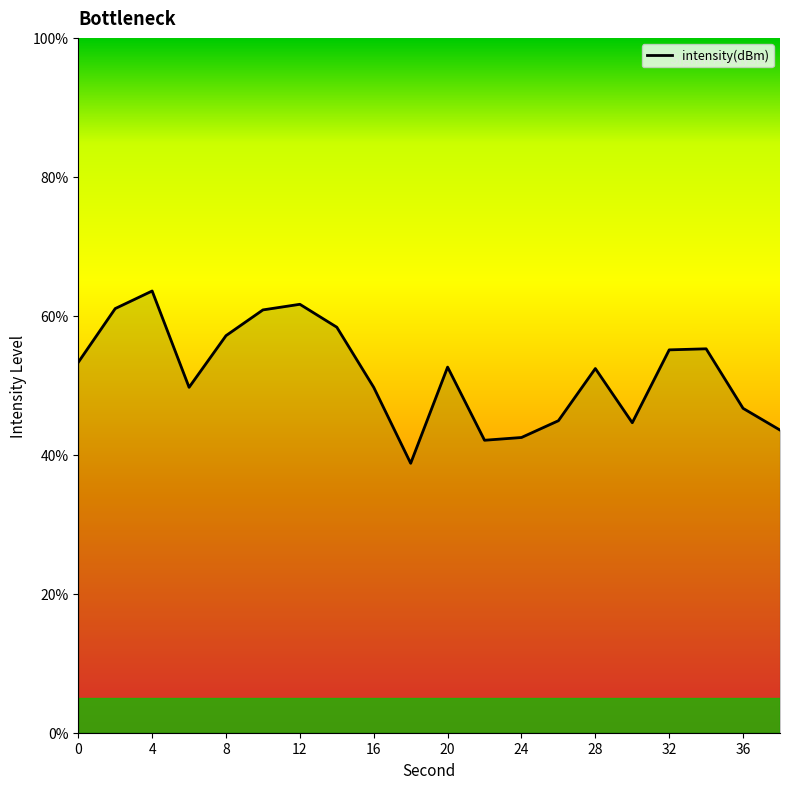

What is the difference between the maximum and minimum values?

24.8